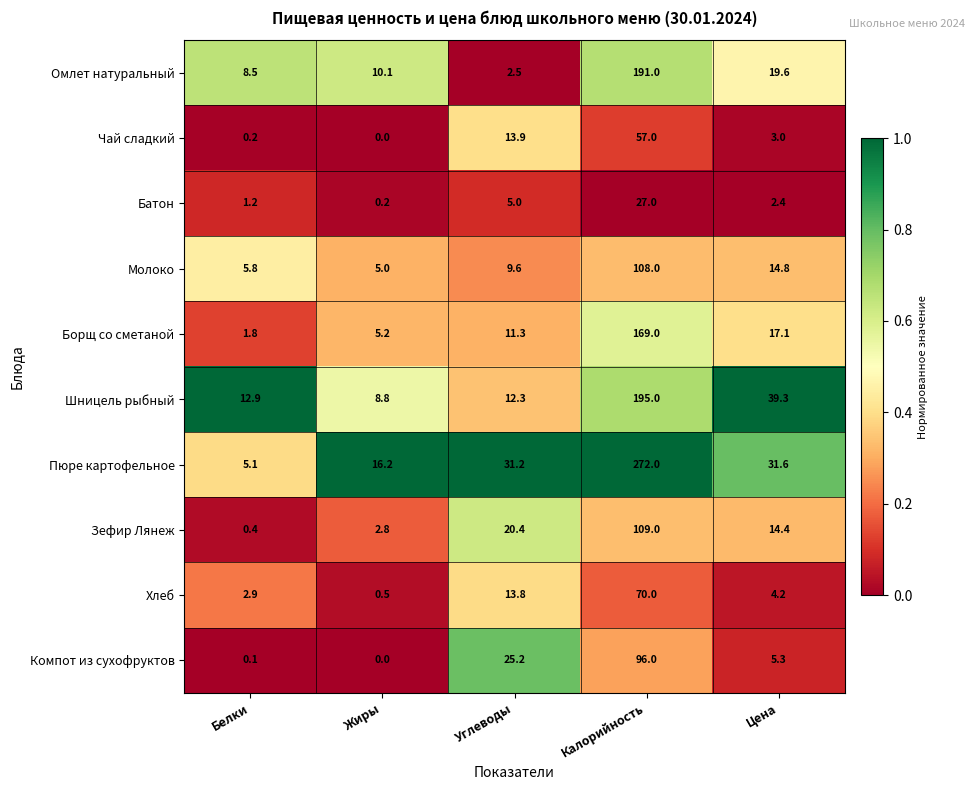

Where is Молоко nearest to the value 56?

Цена